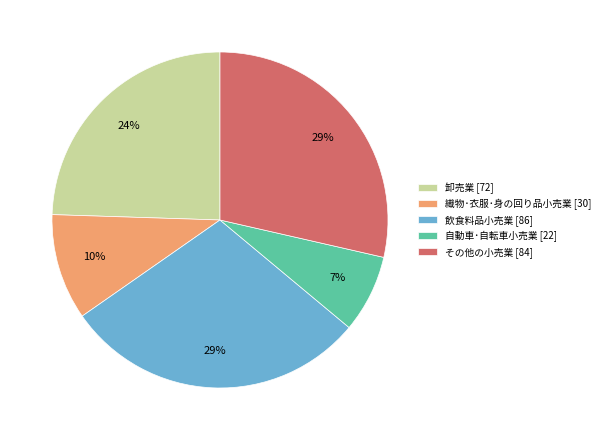

Does 自動車･自転車小売業 account for over 50% of the chart?

No